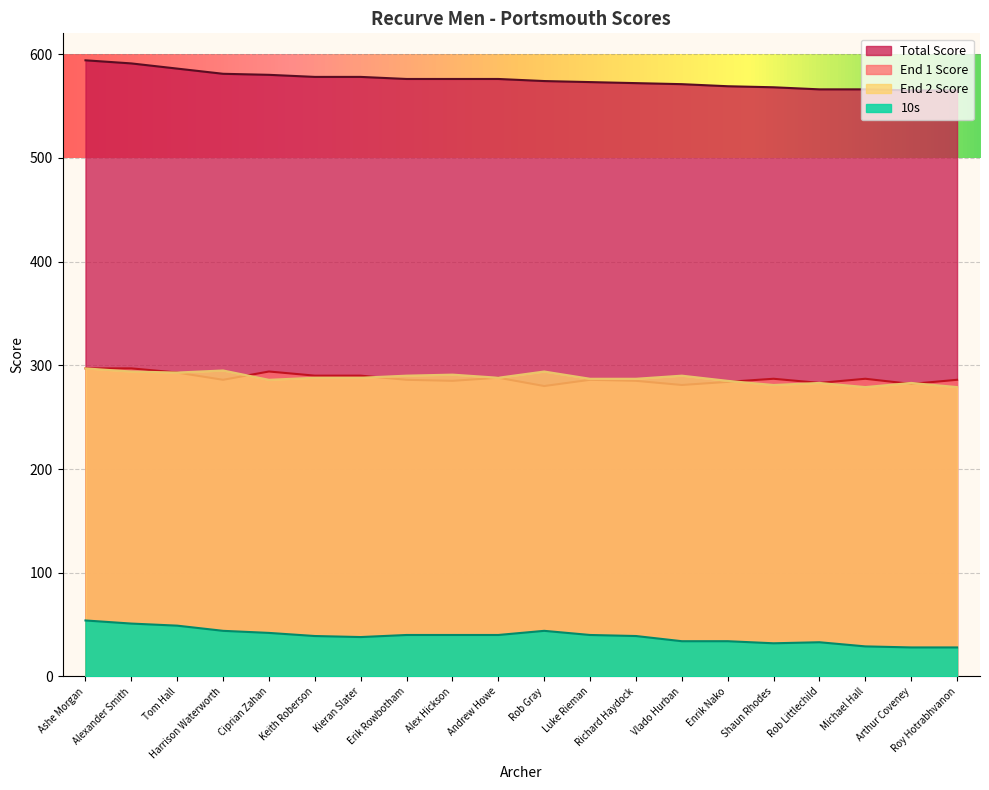

Does the chart display data point markers on the line(s)?

No